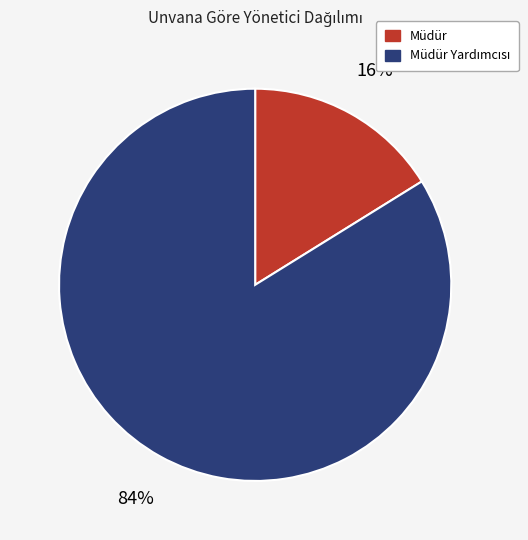

To the nearest percent, what is the difference between the largest and smallest slice percentages?

68%